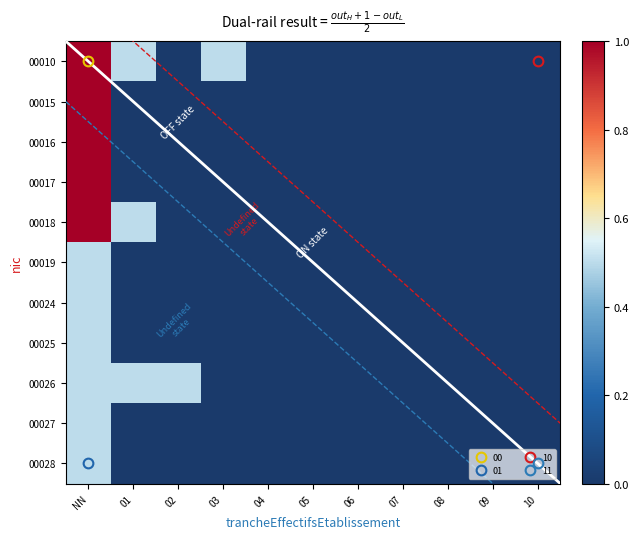

What is the total value across all series at 01?

1.5